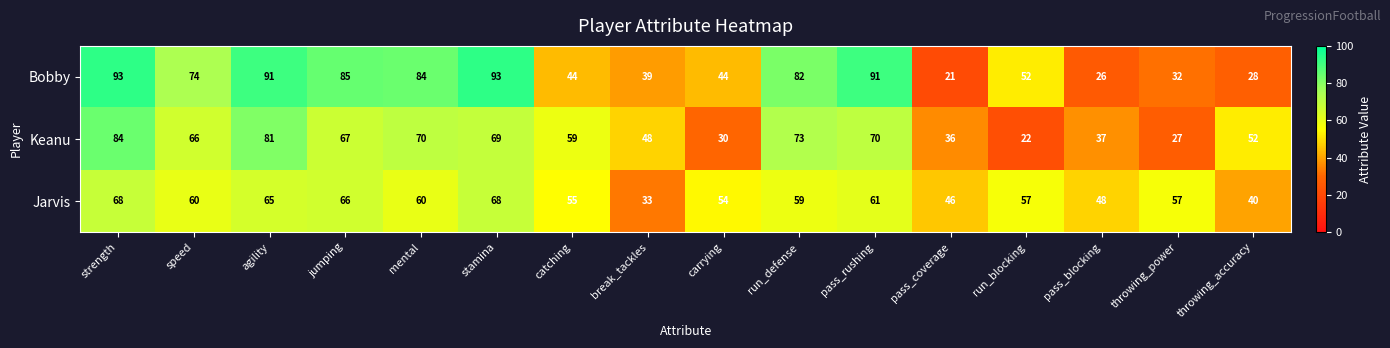

At how many categories does at least one series exceed 53?

12